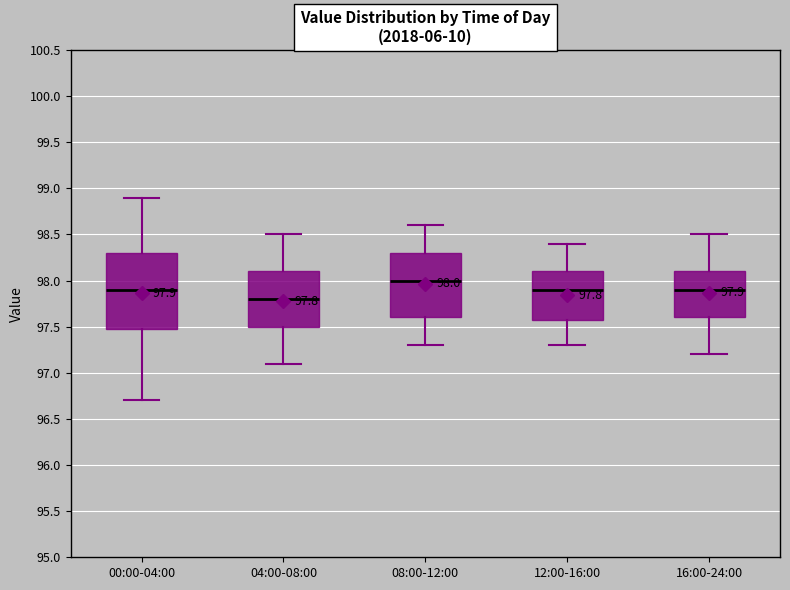

Which box has the lowest median line?

04:00-08:00